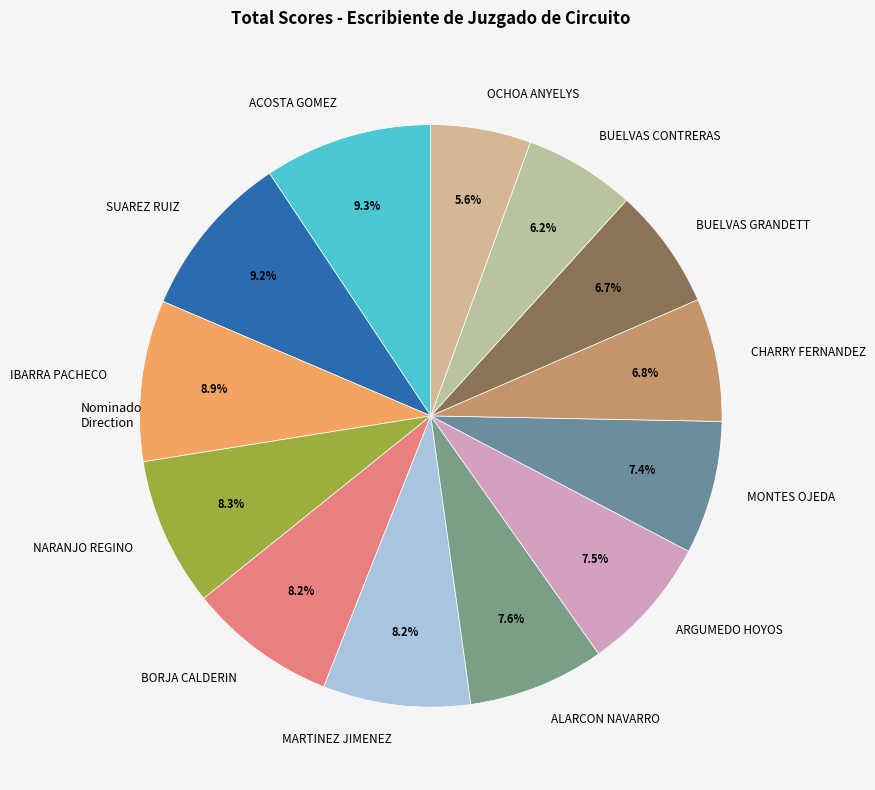

To the nearest percent, what percentage of the pie is ALARCON NAVARRO?

8%